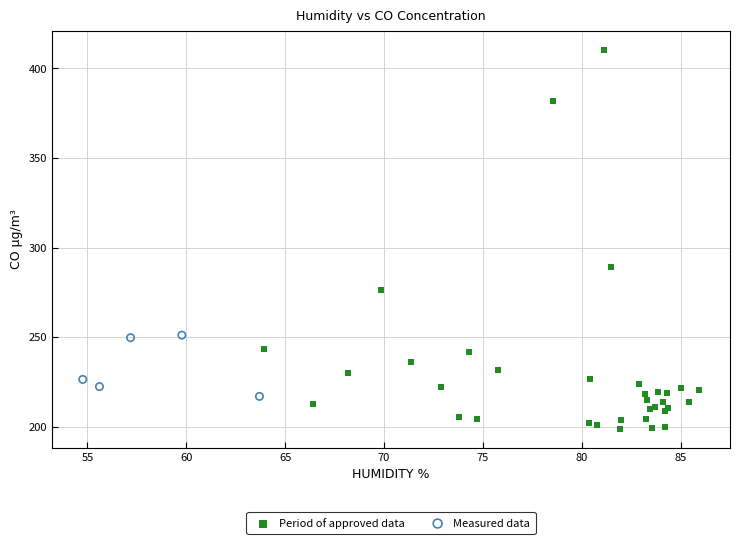

Which series has the widest spread of Y values?

Period of approved data